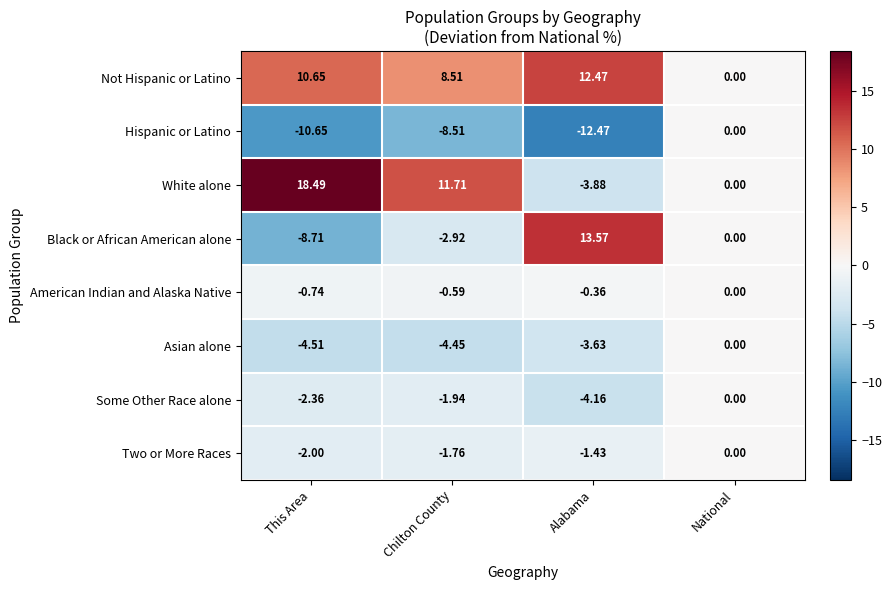

How many data points in Black or African American alone are less than 0?

2